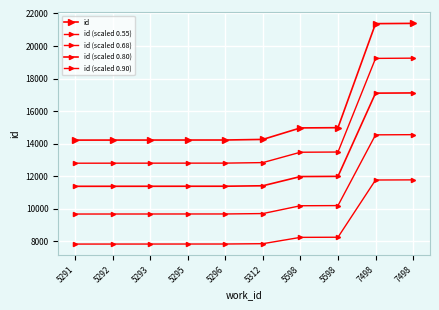

How many lines are shown in the chart?

5